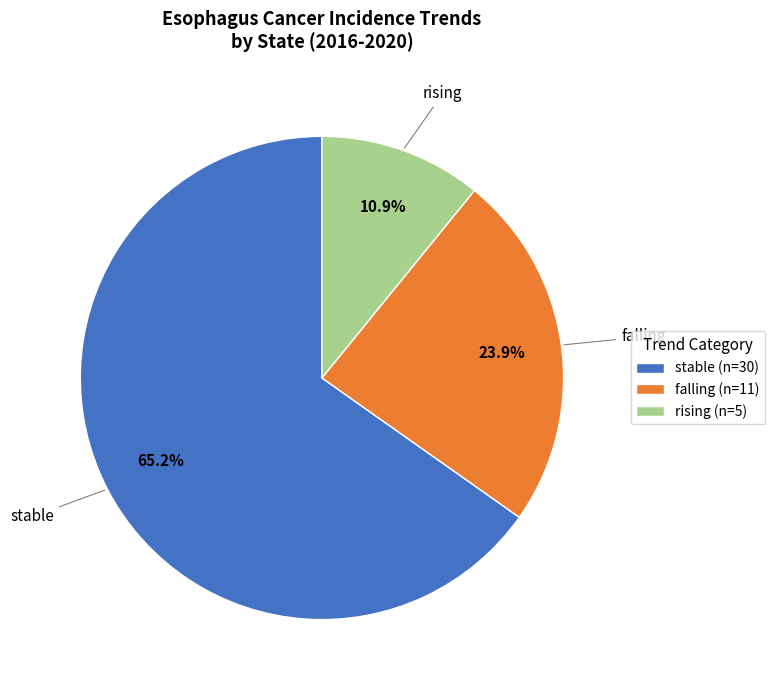

Count the number of slices in the pie.

3